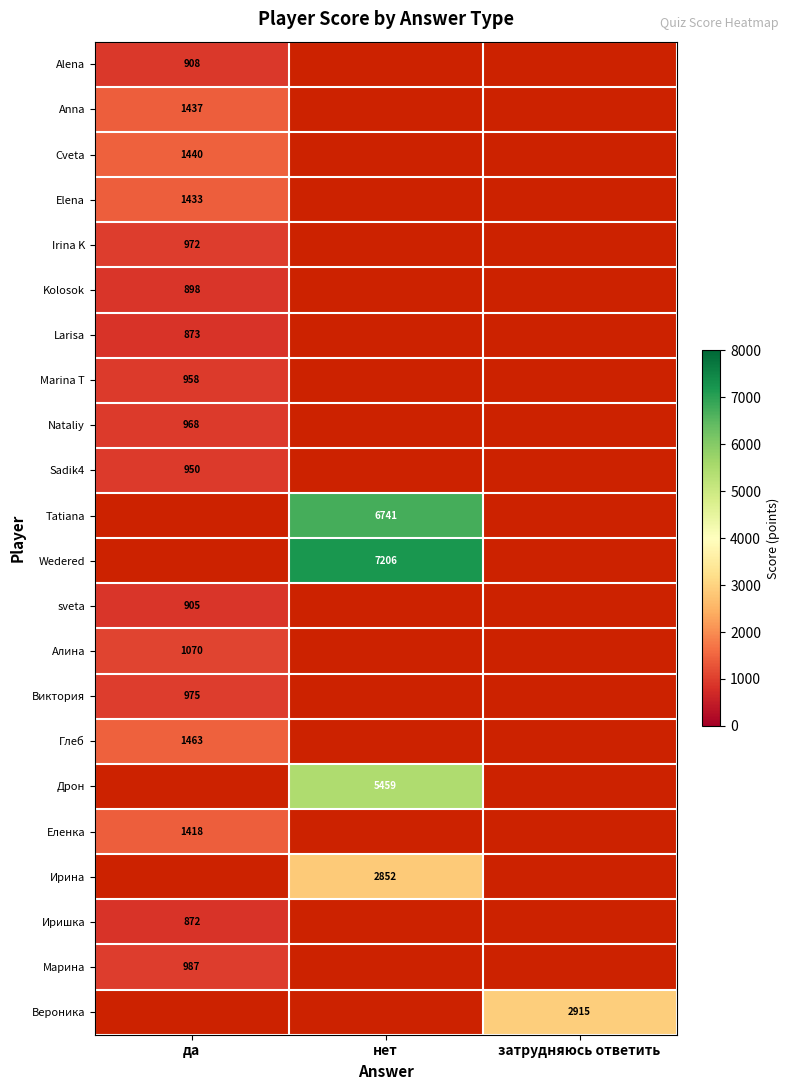

True or false: Alena has a value of 908 at да.

True